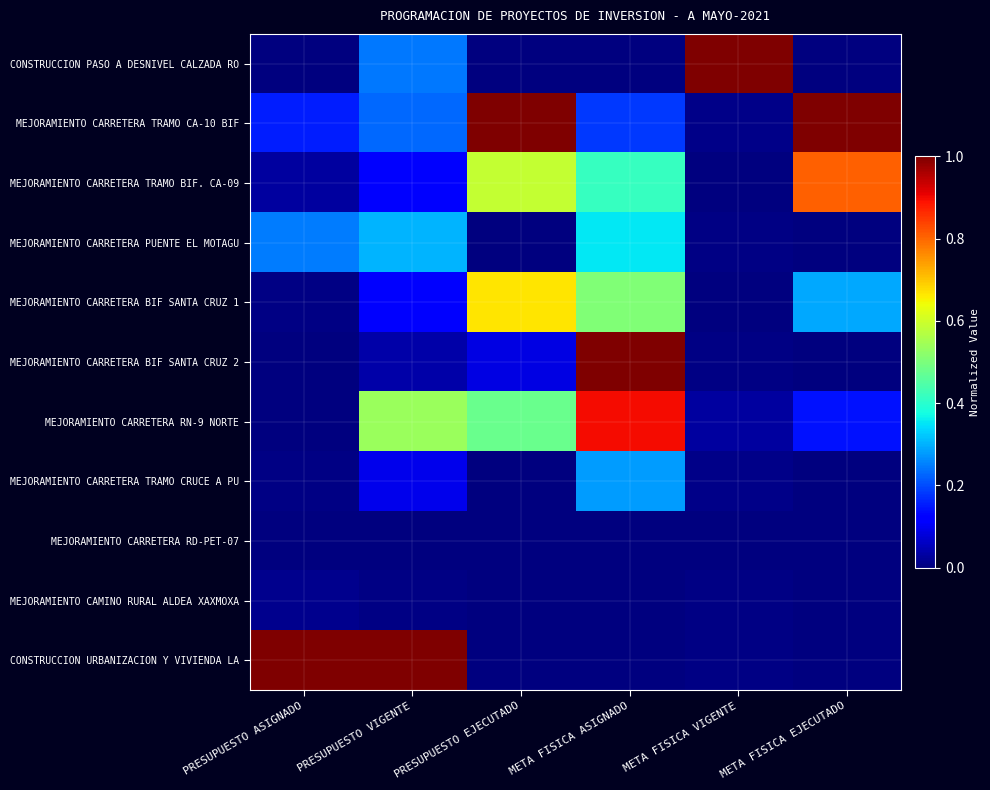

Between PRESUPUESTO EJECUTADO and META FISICA EJECUTADO, which series saw the biggest shift?

MEJORAMIENTO CARRETERA BIF SANTA CRUZ 1